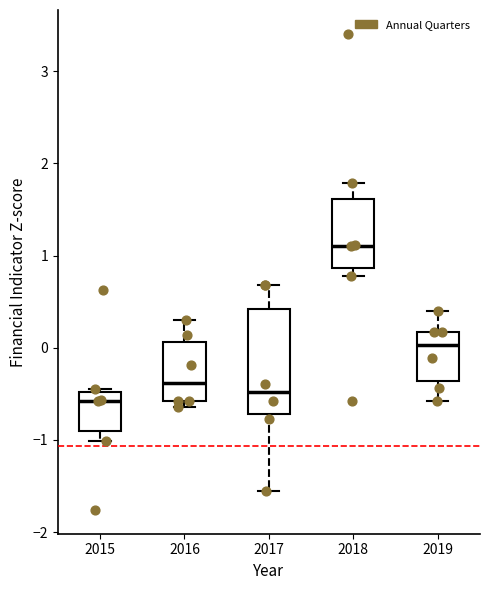

Reading left to right, transcribe this box plot: for each box, give where its median line is, the range the box spans, and where its two whiskers end, as read against the y-axis. The values are not printed on the chart, so give them approximately, as read against the axis.

2015: median -0.6, box -0.9 to -0.5, whiskers -1.0 to -0.5 (just above the box's upper edge)
2016: median -0.4, box -0.6 to 0.1, whiskers -0.6 (just below the box's lower edge) to 0.3
2017: median -0.5, box -0.7 to 0.4, whiskers -1.6 to 0.7
2018: median 1.1, box 0.9 to 1.6, whiskers 0.8 to 1.8
2019: median 0.0, box -0.4 to 0.2, whiskers -0.6 to 0.4